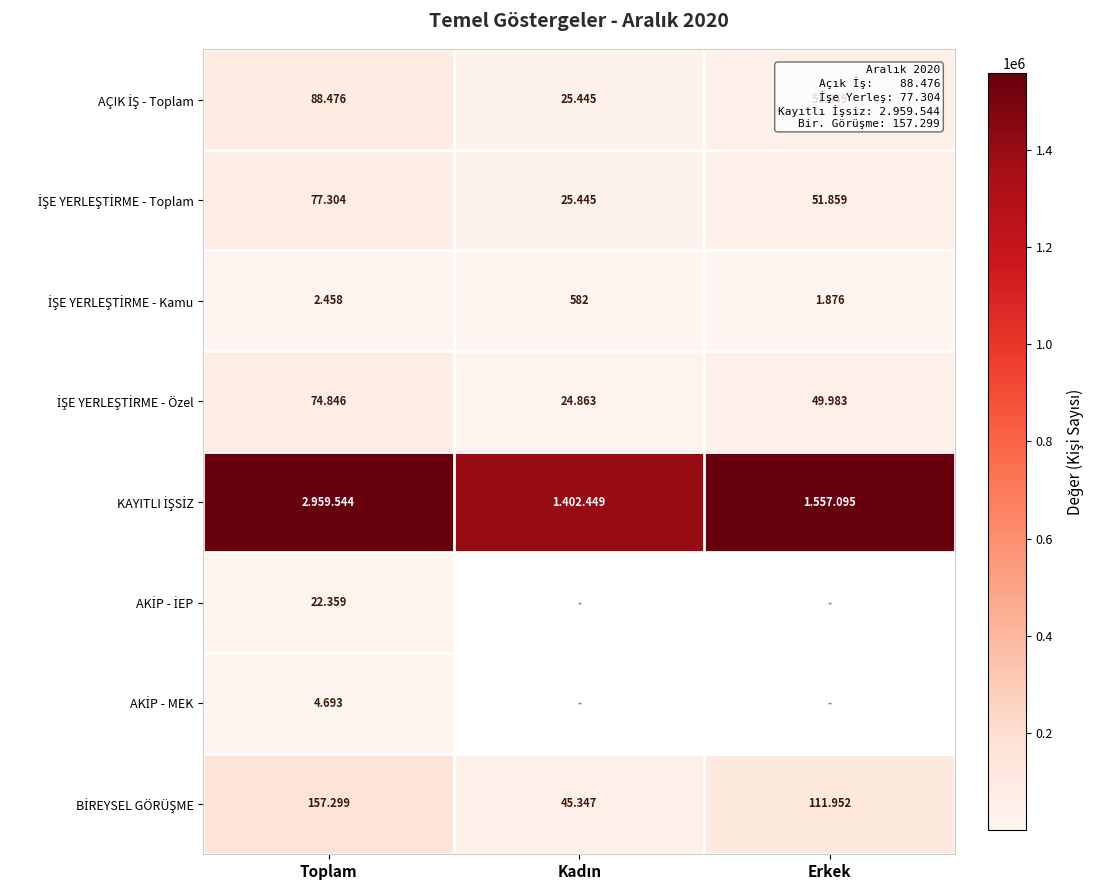

Is the value of İŞE YERLEŞTİRME - Toplam at Erkek greater than the value of BİREYSEL GÖRÜŞME at Erkek?

No